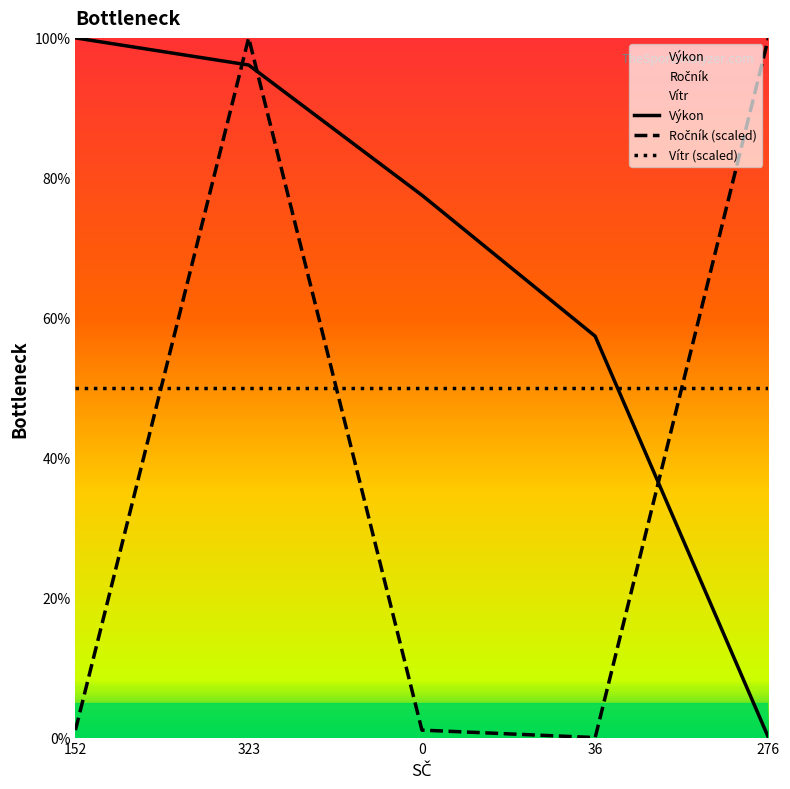

Between 323 and 276, which is larger?

323